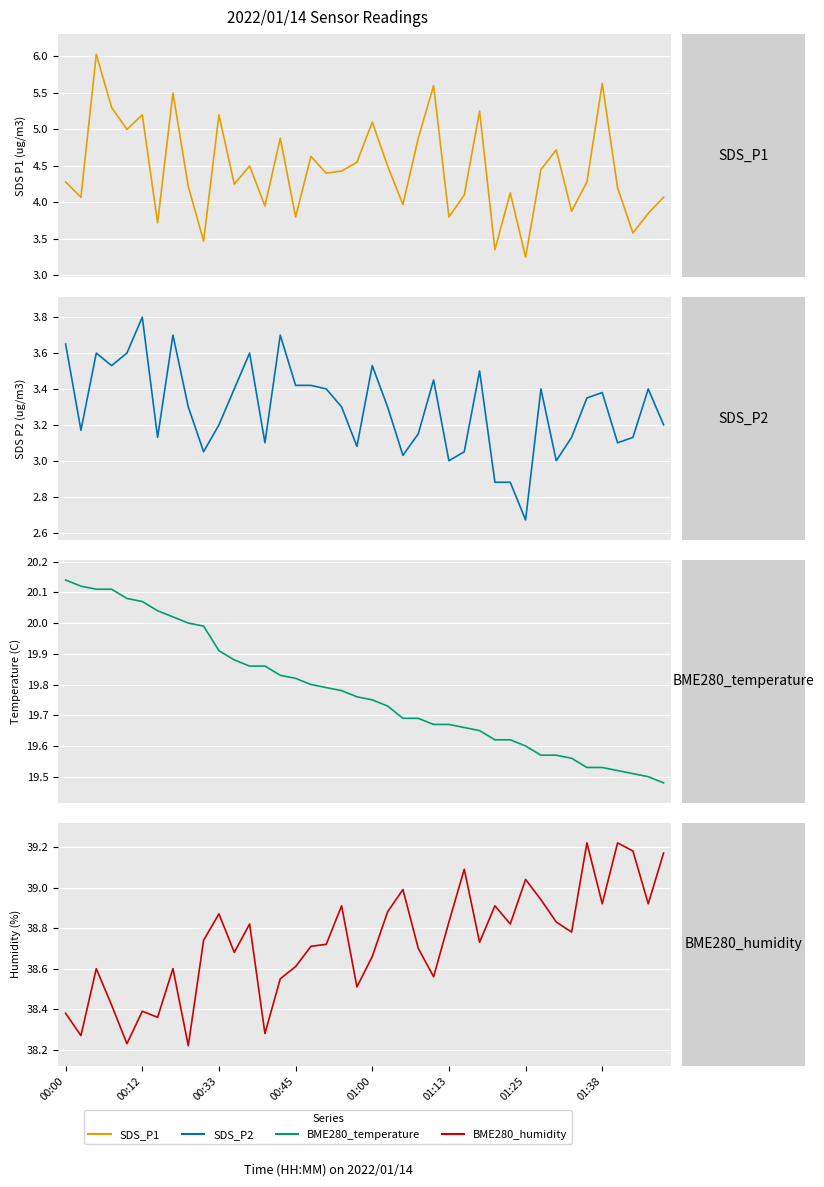

True or false: SDS_P1 has more than 1 interior local peaks.

True